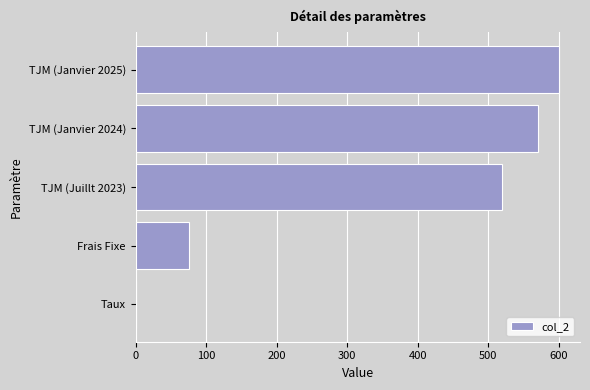

Count the number of data series in this chart.

1